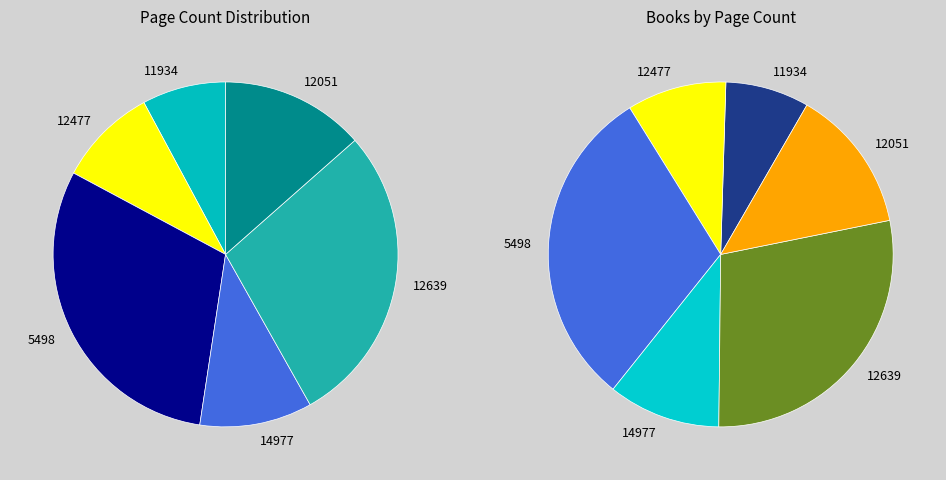

Count the number of slices in the pie.

6